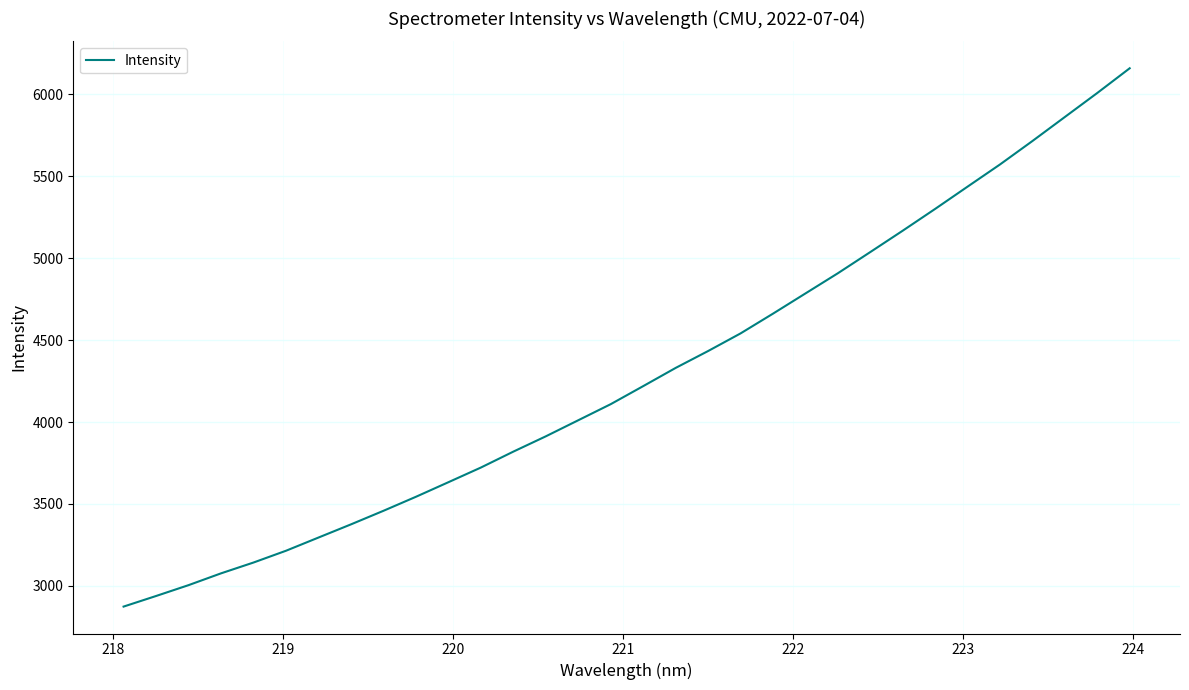

What is the smallest value displayed?

2873.8